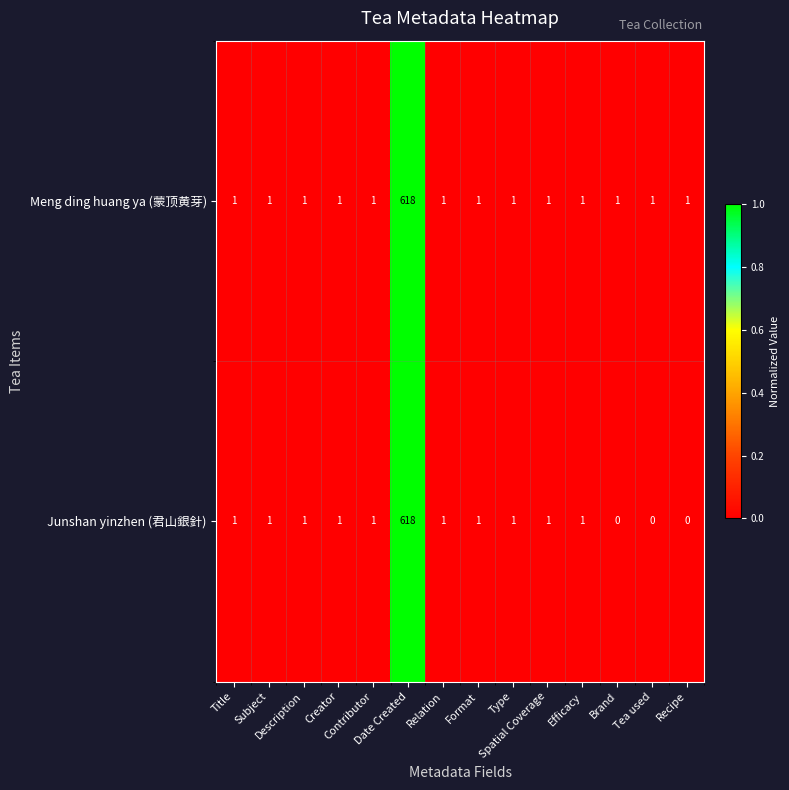

How many data points in Meng ding huang ya (蒙顶黄芽) are above 1?

1